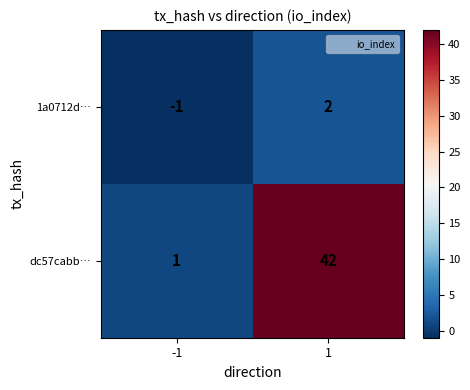

At which category is the sum across all series the highest?

1